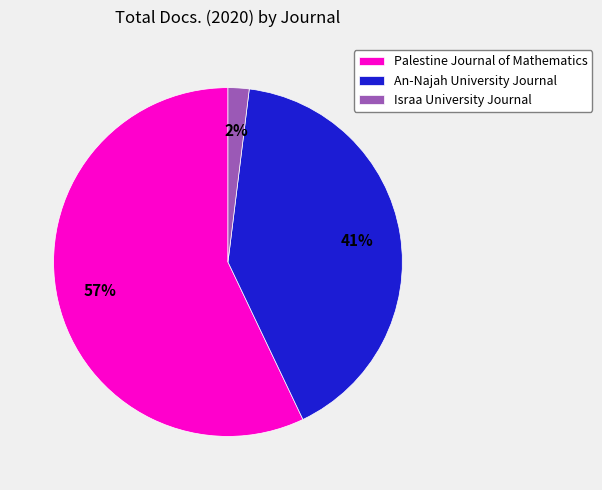

Count the number of slices in the pie.

3